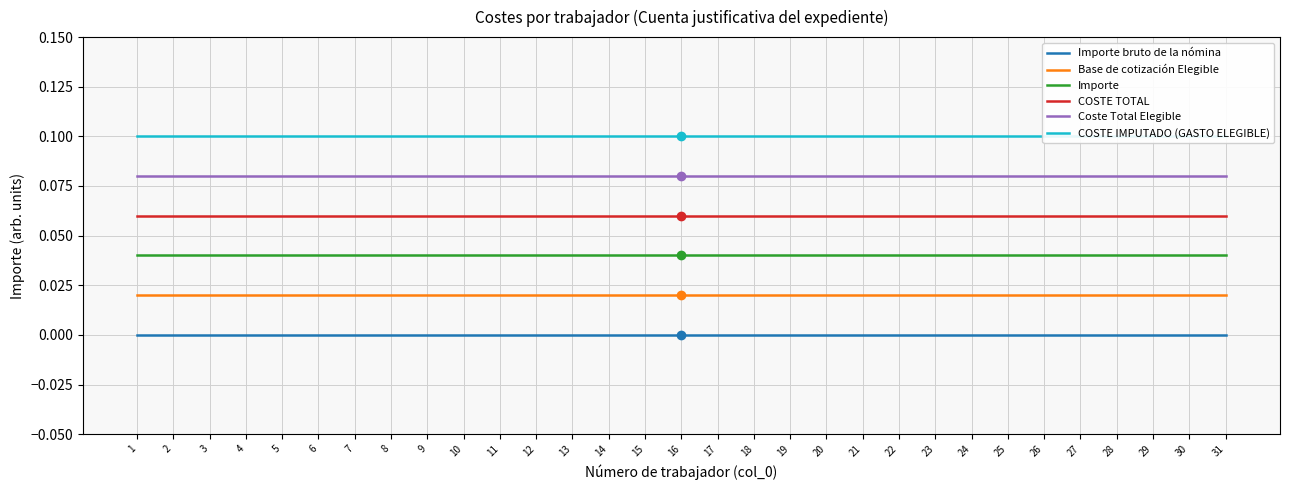

At which label is Base de cotización Elegible closest to 0?

1